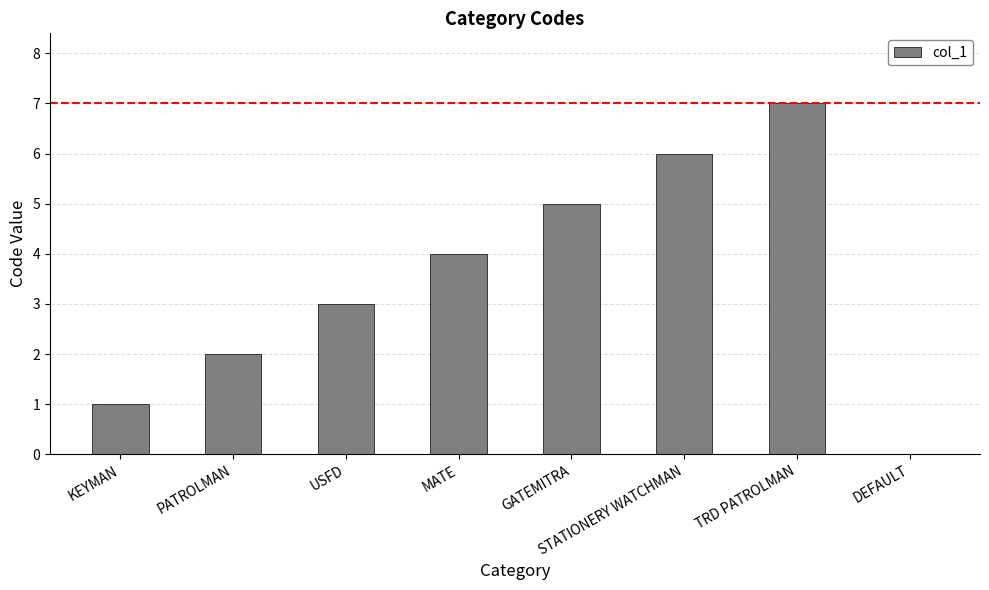

What is the approximate value at STATIONERY WATCHMAN?

6